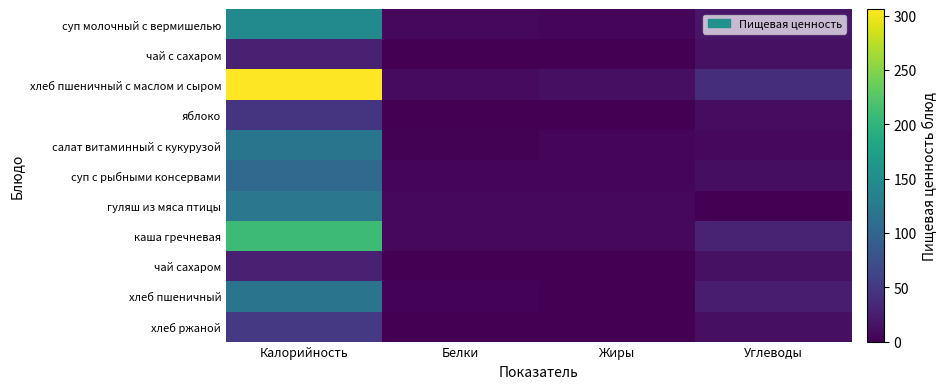

Which series changed the most between Калорийность and Углеводы?

хлеб пшеничный с маслом и сыром